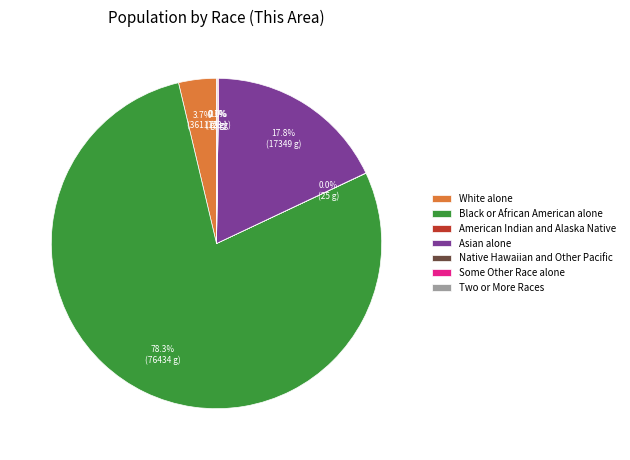

What percentage do Asian alone and Black or African American alone together represent?

96.1%